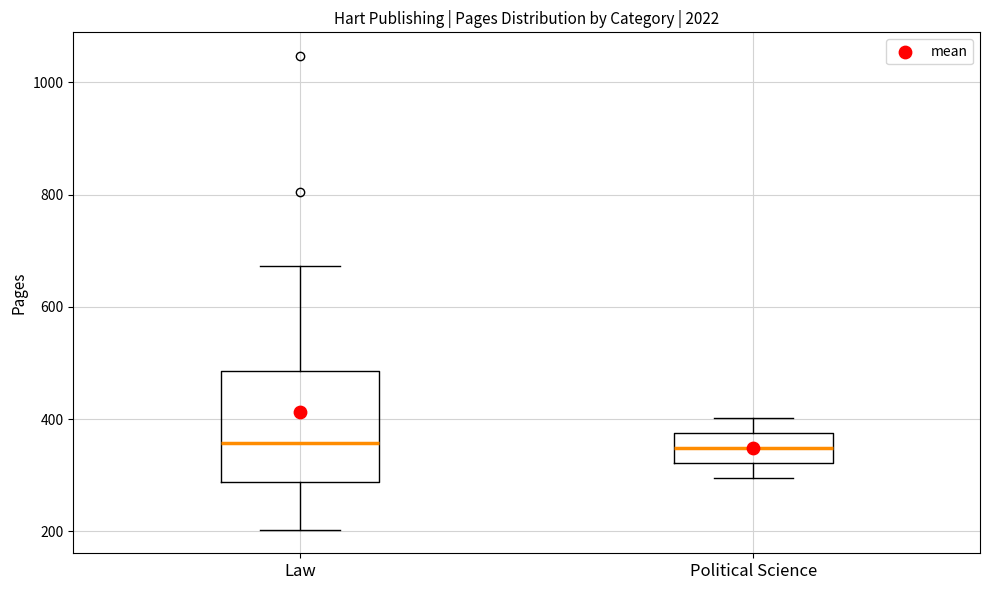

Where does the lower whisker of the box for Political Science end on the y-axis? The values are not printed on the chart, so give them approximately, as read against the axis.

300